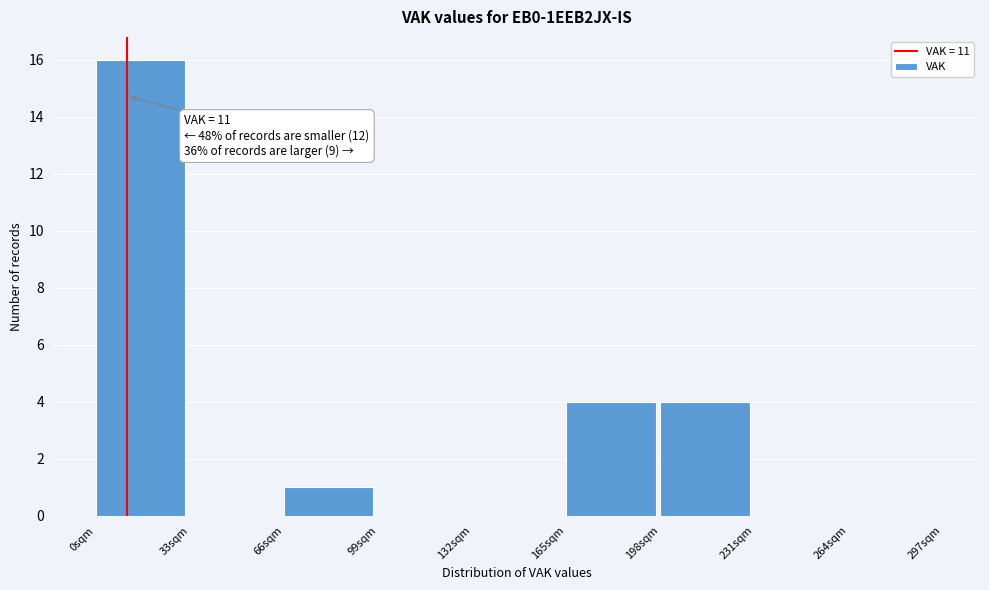

Which range on the x-axis has the tallest bar?

0 to 33